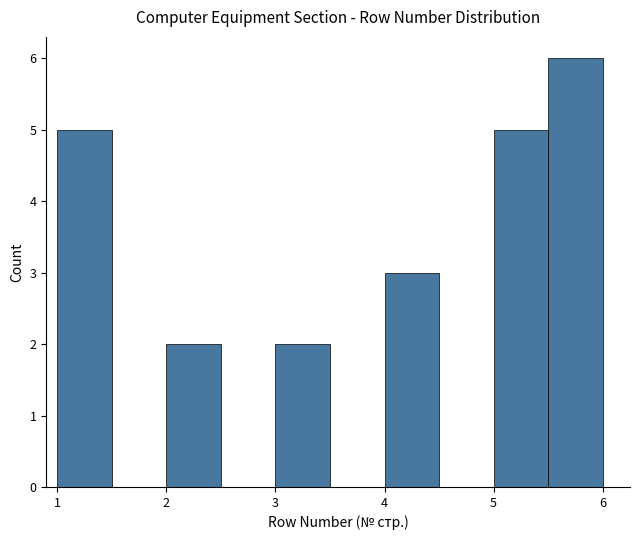

Which range on the x-axis has the tallest bar?

5.5 to 6.0